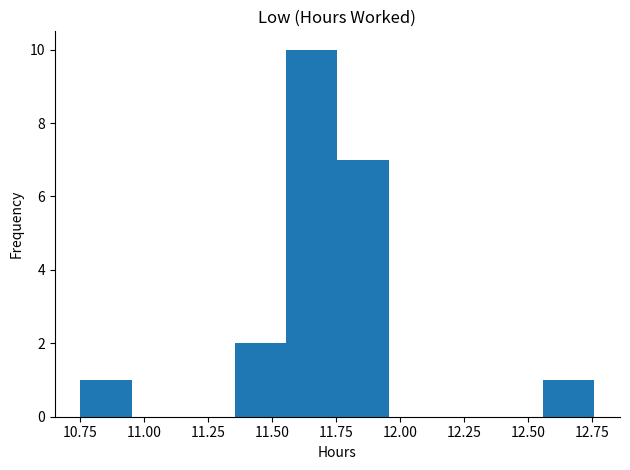

Reading left to right, transcribe this chart: for each bar, give the range it covers on the x-axis and its height. Neither the bar edges nor the heights are printed on the chart, so give them approximately, as read against the axes.

10.75 to 10.95: 1
10.95 to 11.15: 0
11.15 to 11.35: 0
11.35 to 11.55: 2
11.55 to 11.75: 10
11.75 to 11.95: 7
11.95 to 12.15: 0
12.15 to 12.35: 0
12.35 to 12.55: 0
12.55 to 12.75: 1